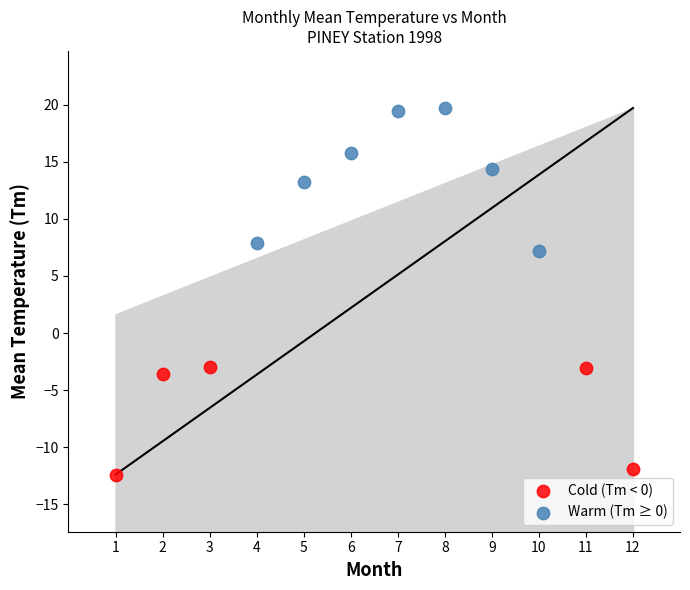

Which series reaches the maximum Y coordinate?

Warm (Tm ≥ 0)